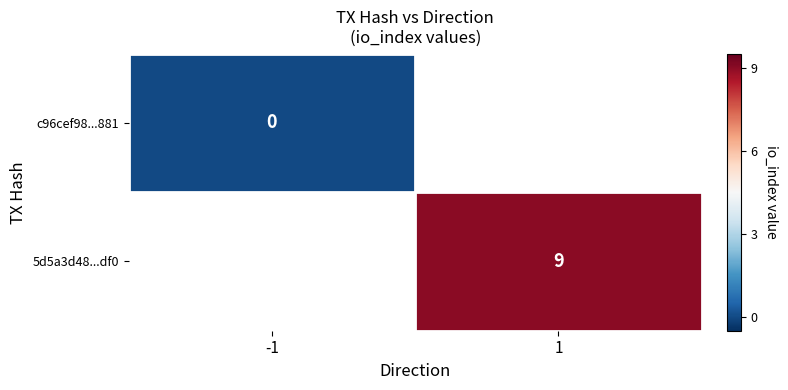

The 5d5a3d48...df0 series shows 9 at 1. True or false?

True